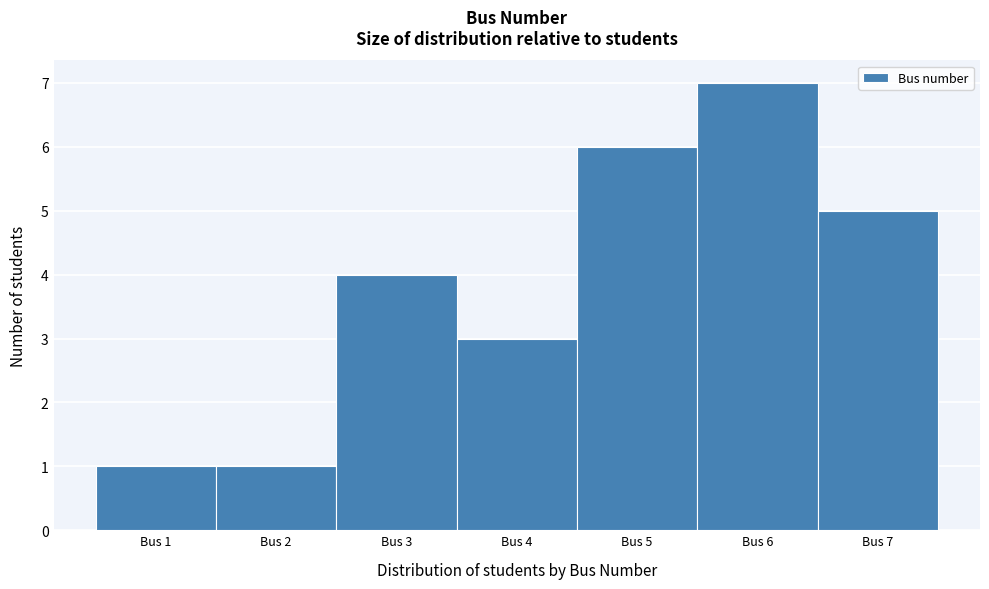

Reading left to right, transcribe this chart: for each bar, give the range it covers on the x-axis and its height. The values are not printed on the chart, so give them approximately, as read against the axis.

0.5 to 1.5: 1
1.5 to 2.5: 1
2.5 to 3.5: 4
3.5 to 4.5: 3
4.5 to 5.5: 6
5.5 to 6.5: 7
6.5 to 7.5: 5